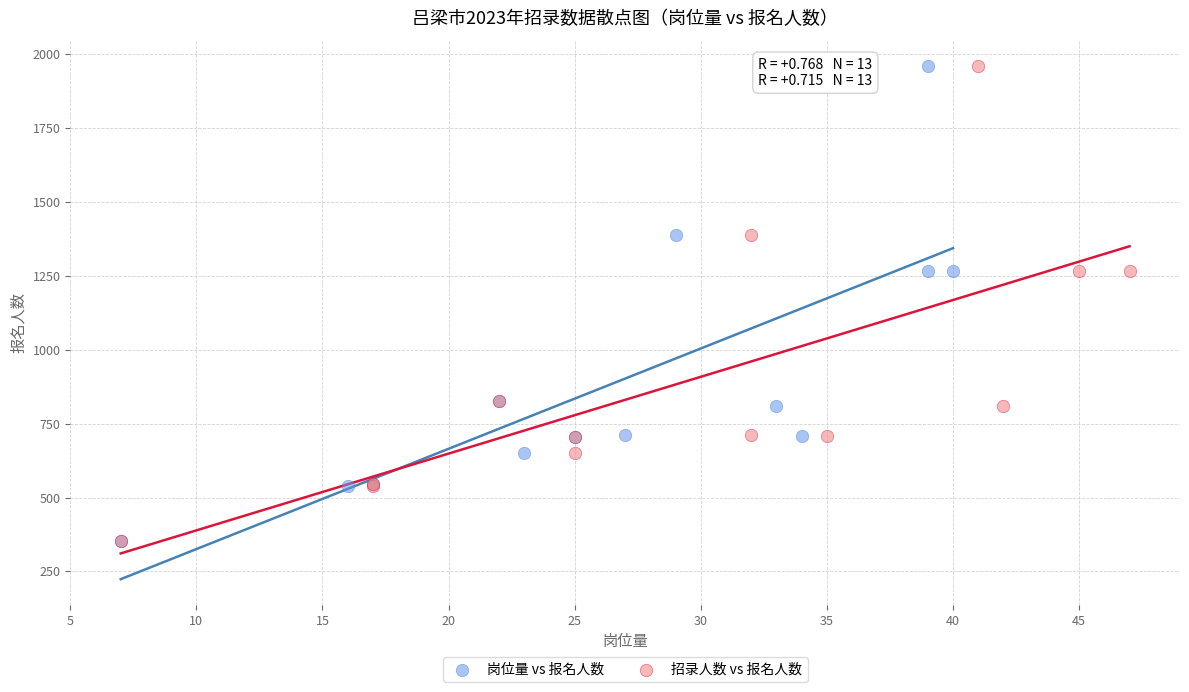

What are all the series names shown in the legend?

岗位量 vs 报名人数, 招录人数 vs 报名人数